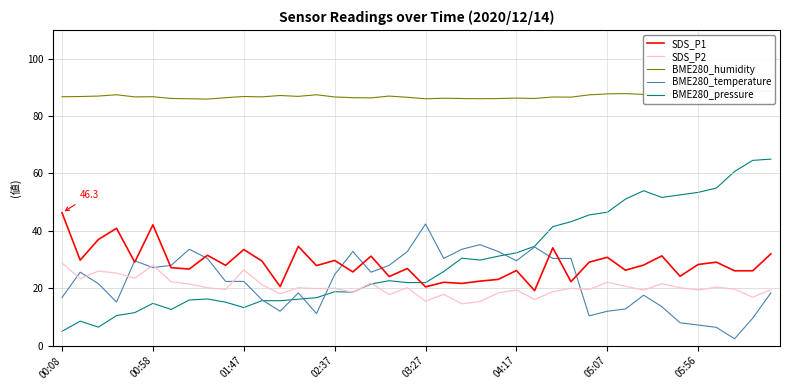

What is the maximum value shown in the chart?

89.1